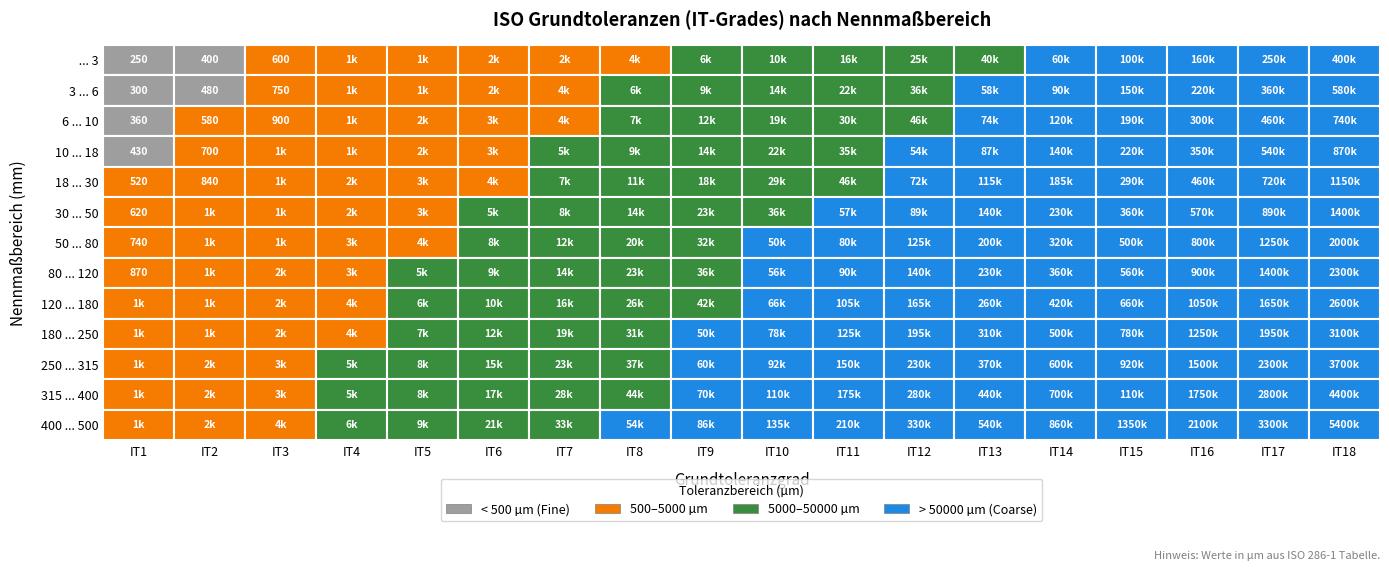

Which has a higher value, IT2 or IT12?

IT12